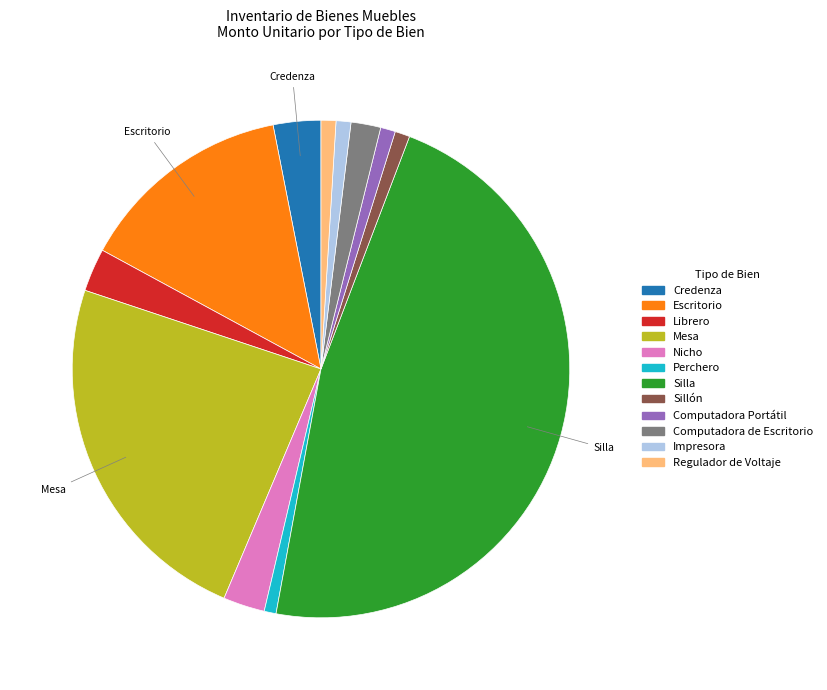

The Credenza slice represents 9% of the pie. True or false?

False